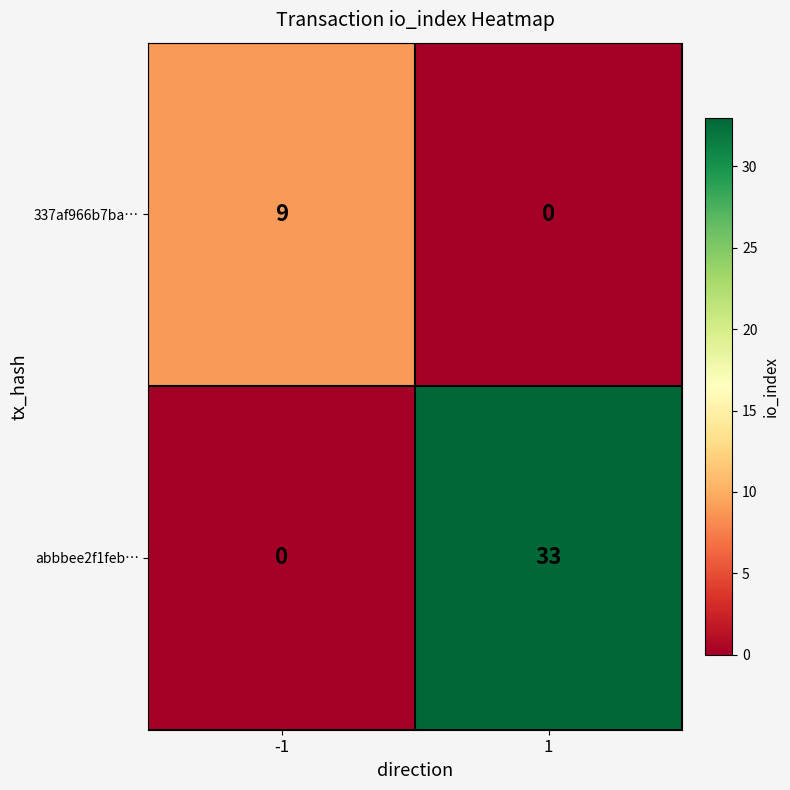

What is the difference between the maximum and minimum values in the 337af966b7ba… series?

9